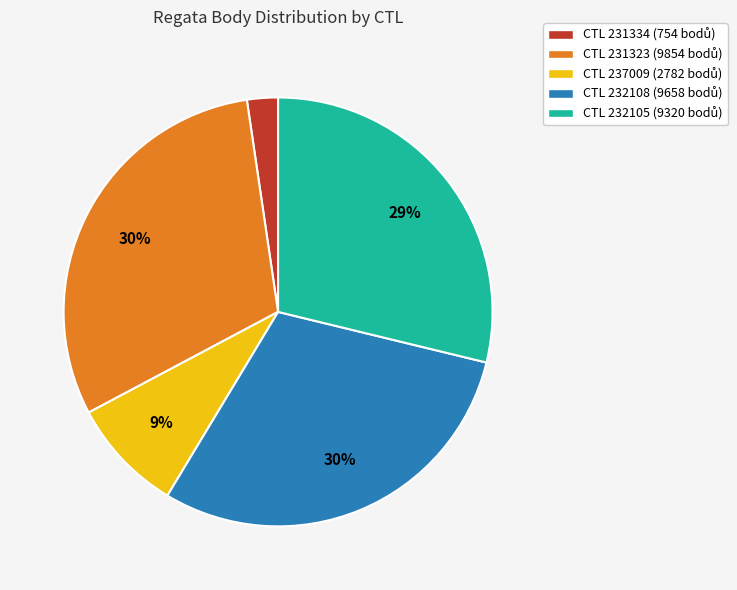

Does any single category account for the majority?

No